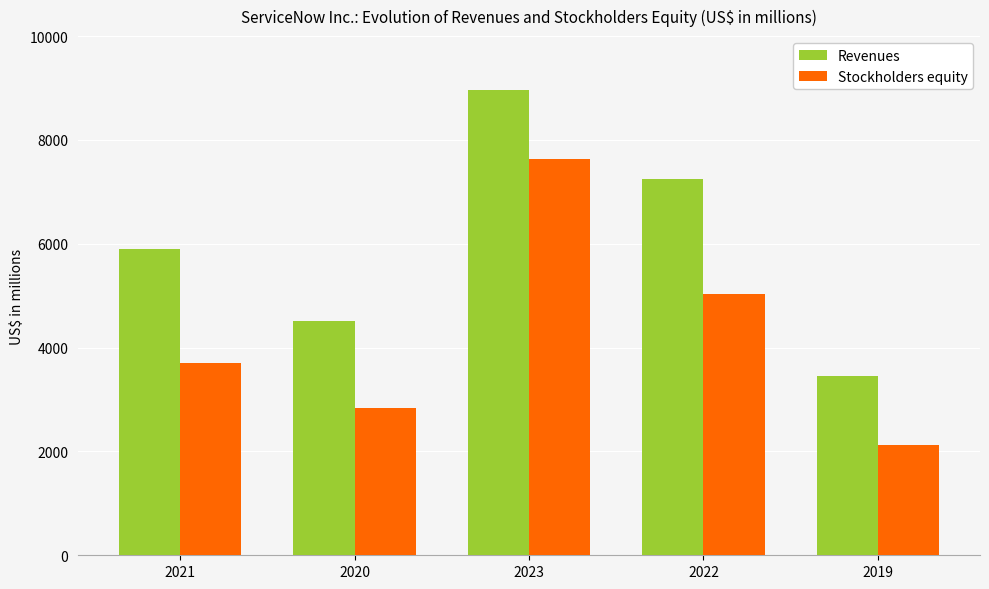

Read the Stockholders equity value at 2020, to the nearest 10.

2830